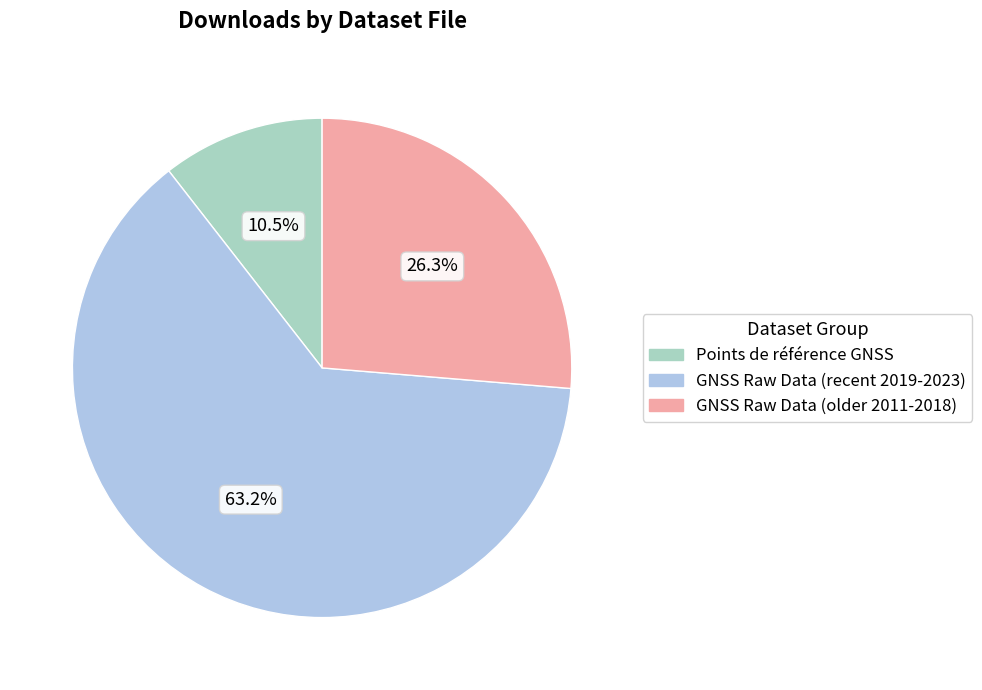

Which slice is the largest?

GNSS Raw Data (recent 2019-2023)